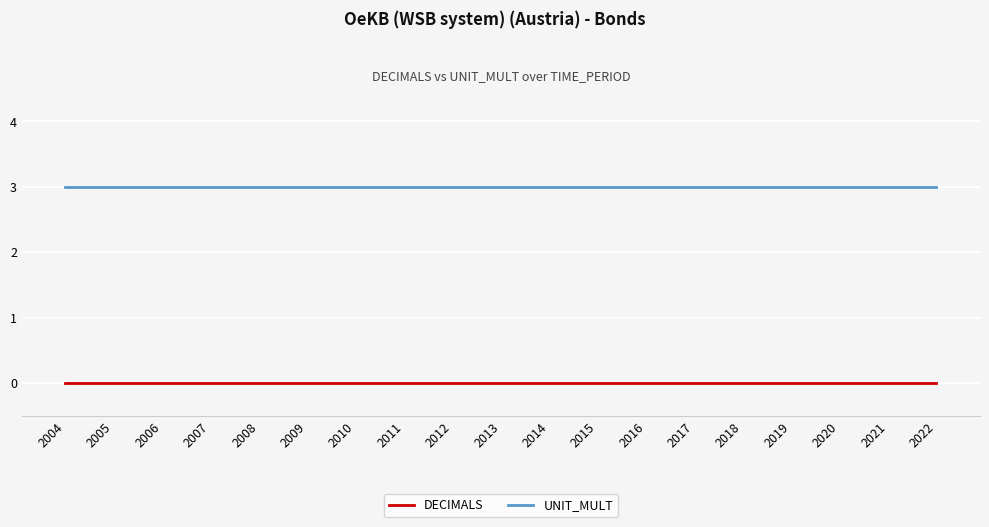

What is the difference between the highest and lowest values at 2016?

3